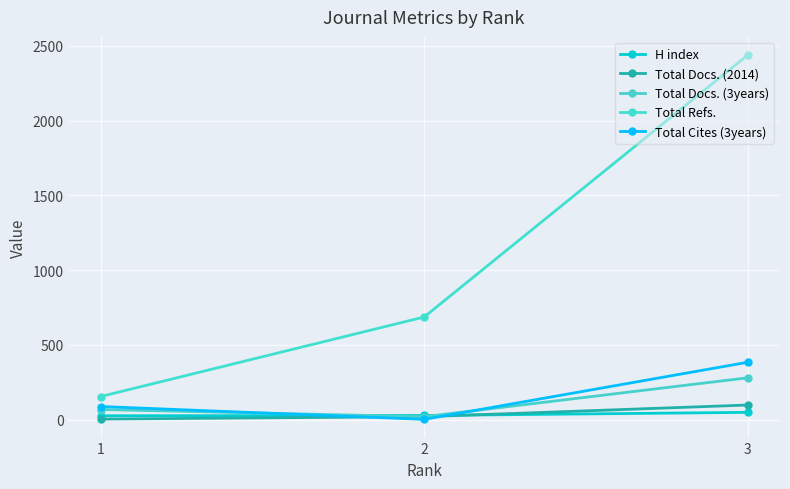

What is the difference between the maximum and minimum values in the Total Refs. series?

2284